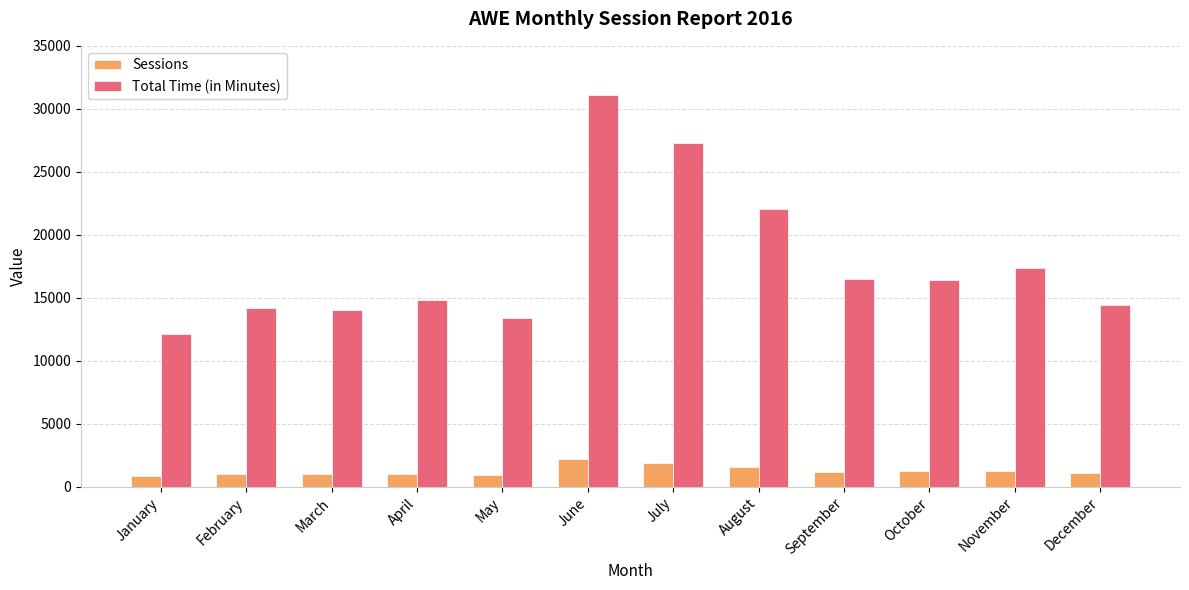

What is the difference between the Total Time (in Minutes) values at August and March?

8046